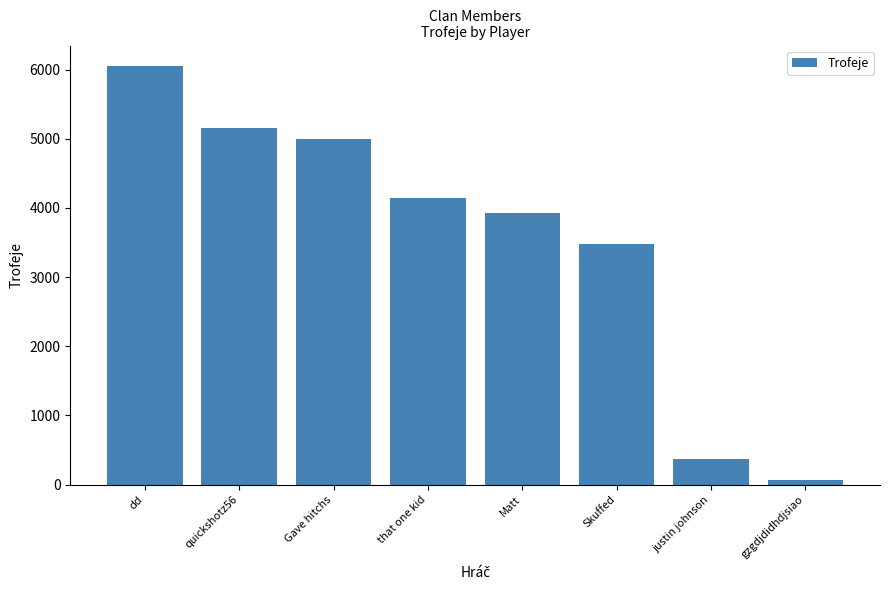

What is the sum of the values at Gave hitchs and Matt?

8925